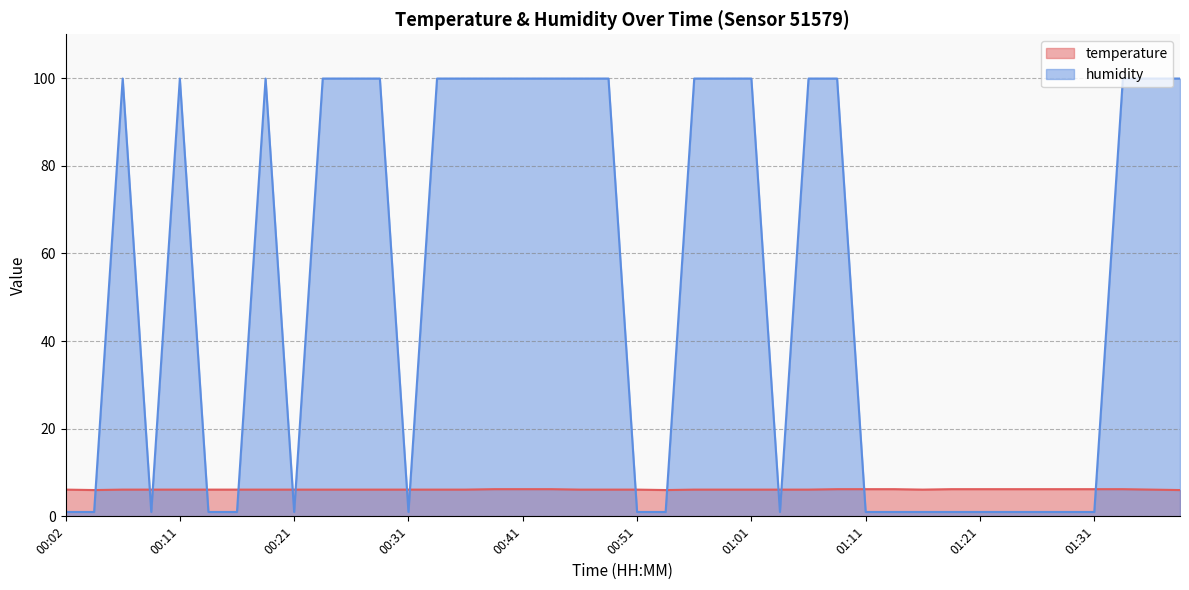

What is the label of the 3rd point from the right?

01:33